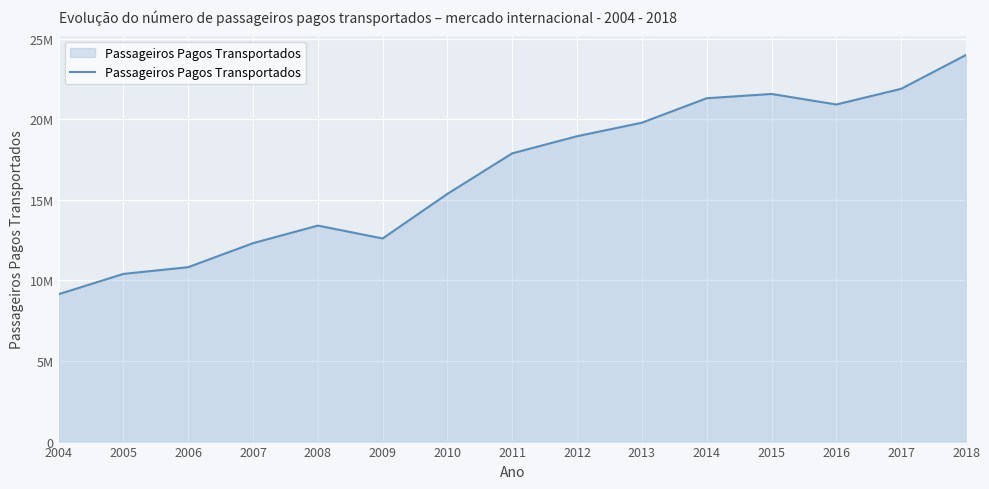

How many interior local peaks (higher than both neighbors) does the data have?

2